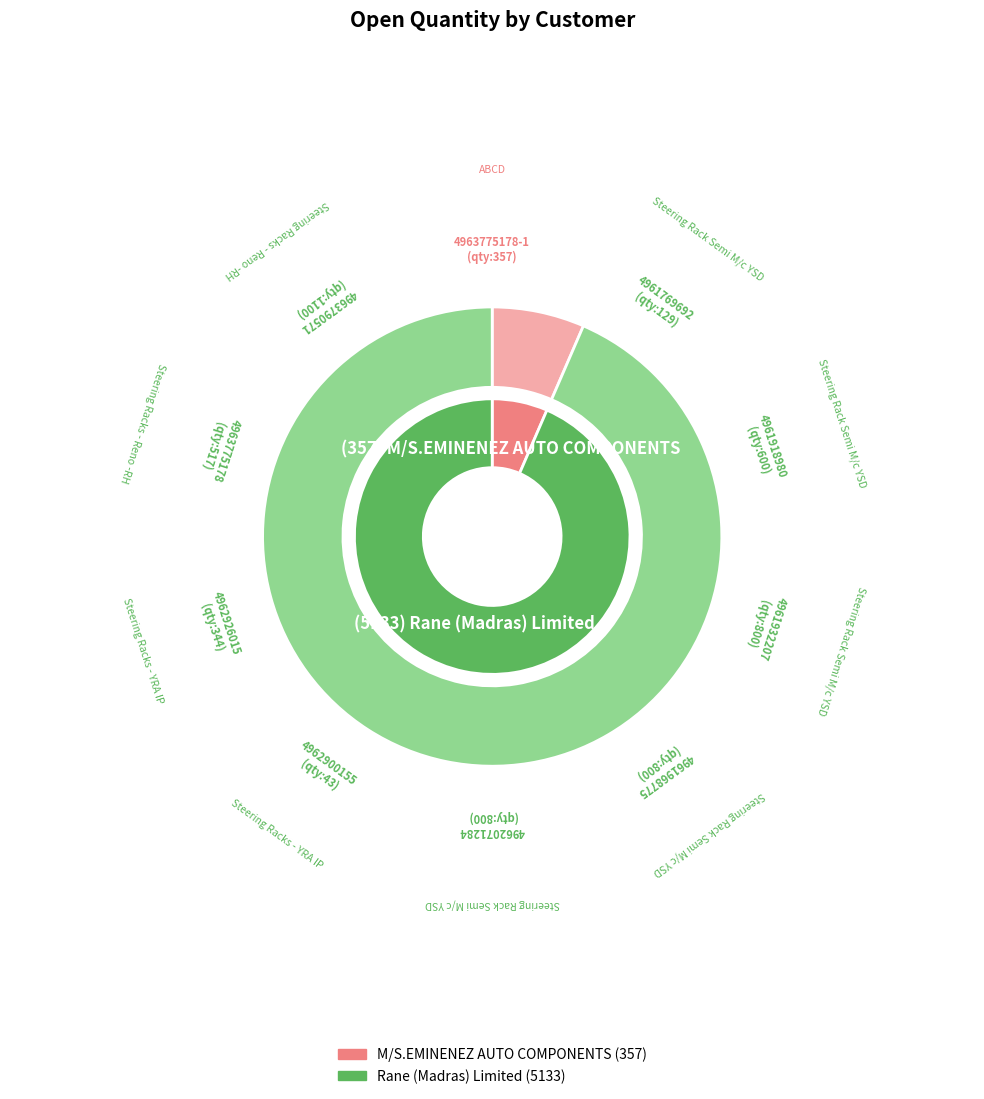

The Rane (Madras) Limited - DO:4962071284 slice represents 3% of the pie. True or false?

False